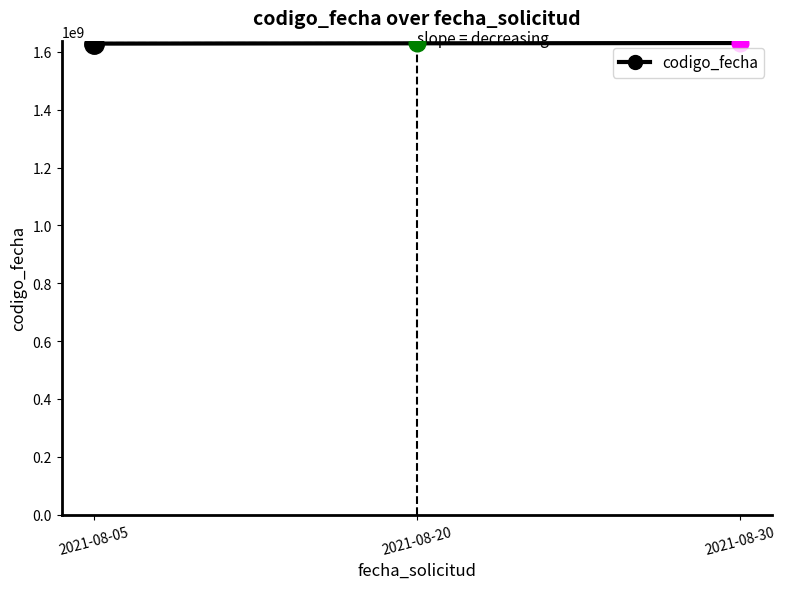

Approximately how many times larger is the value at 2021-08-20 compared to 2021-08-30?

1.0